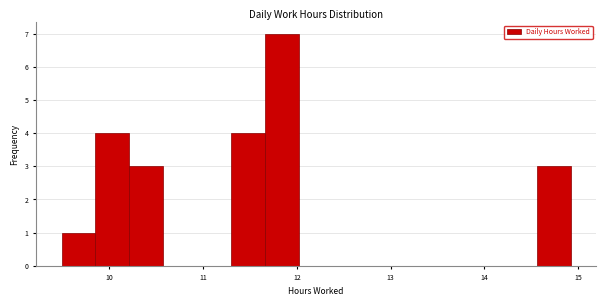

Read against the x-axis, roughly where is the centre of the tallest bar?

11.8